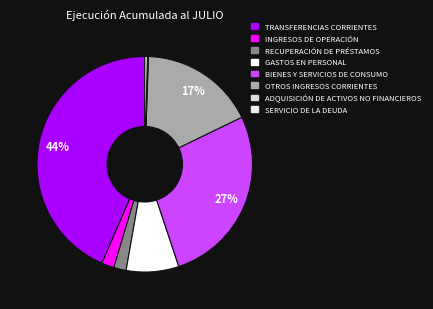

Which slice is the smallest?

ADQUISICIÓN DE ACTIVOS NO FINANCIEROS